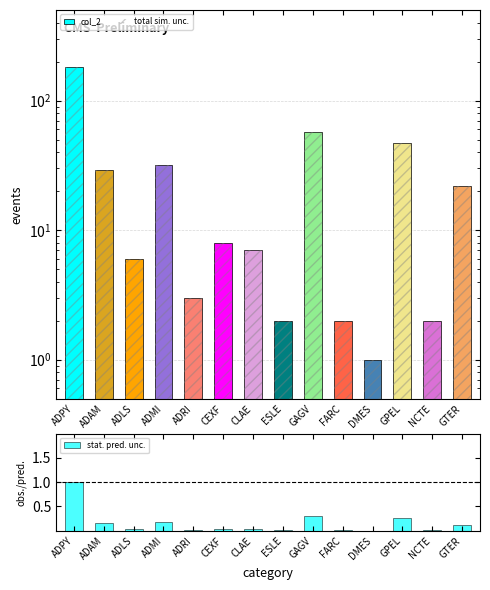

Count the number of data series in this chart.

3